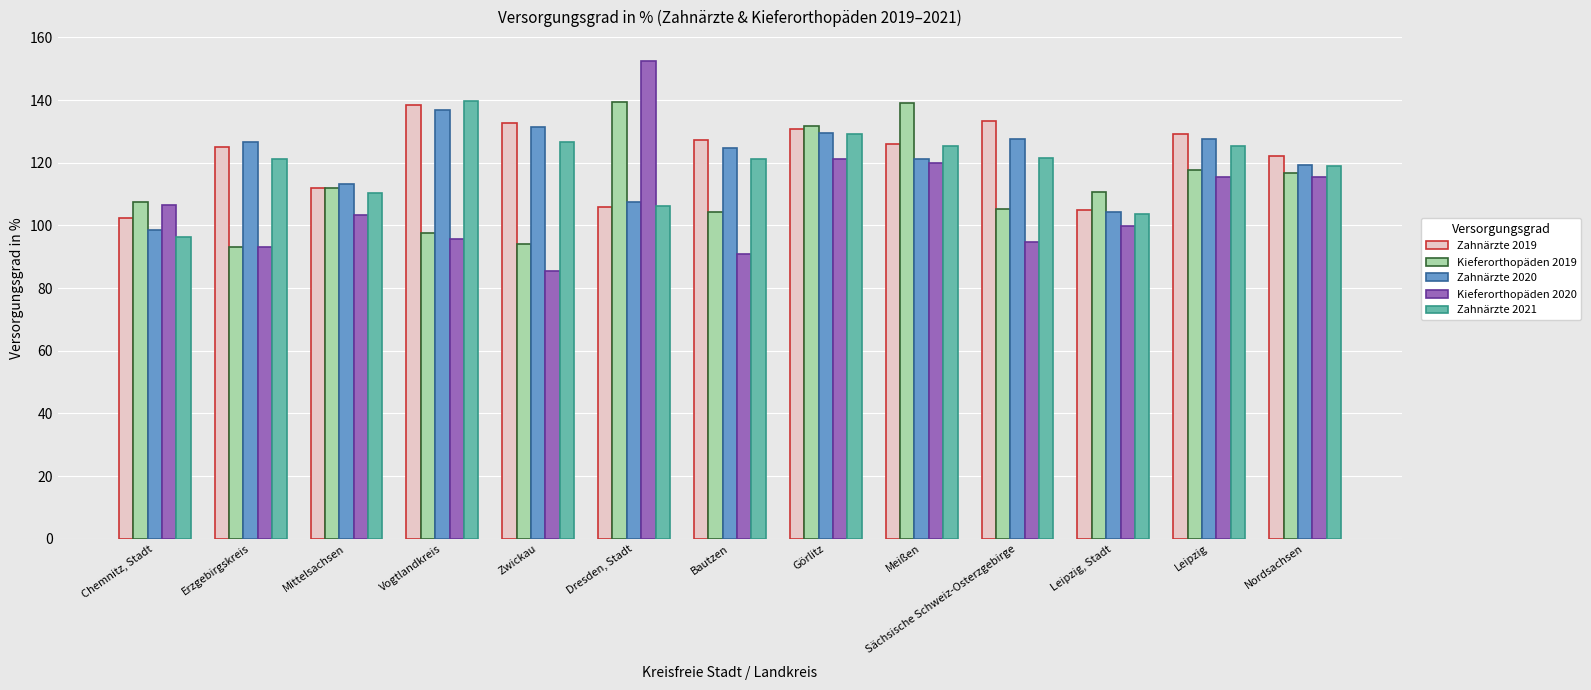

Does the chart contain stacked bars?

No